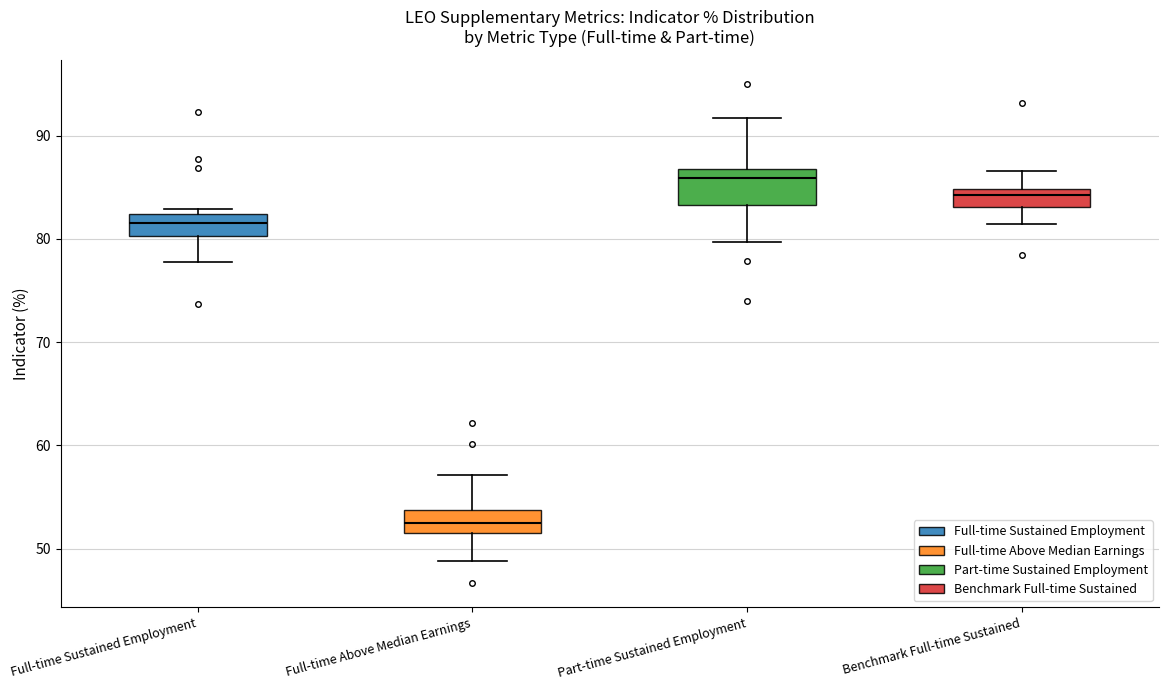

Which box has the lowest median line?

Full-time Above Median Earnings